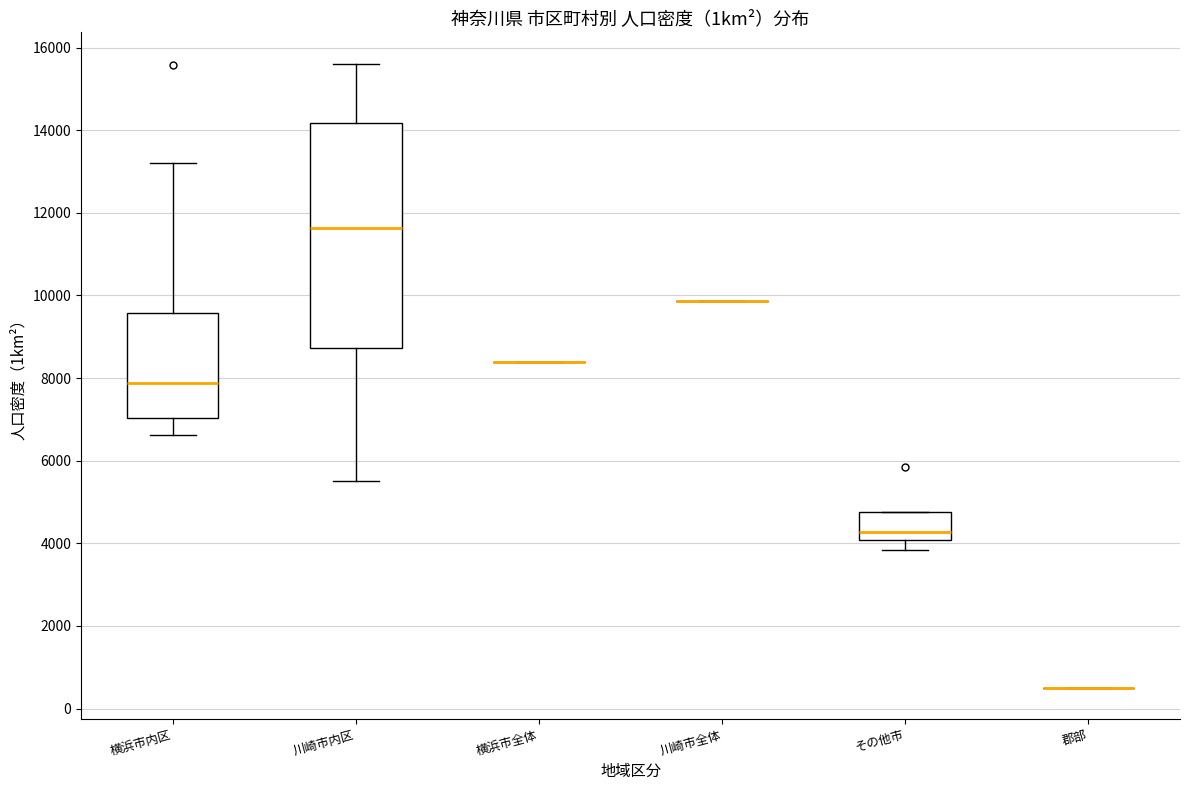

Comparing the boxes themselves (not the whiskers), which one is the tallest?

川崎市内区